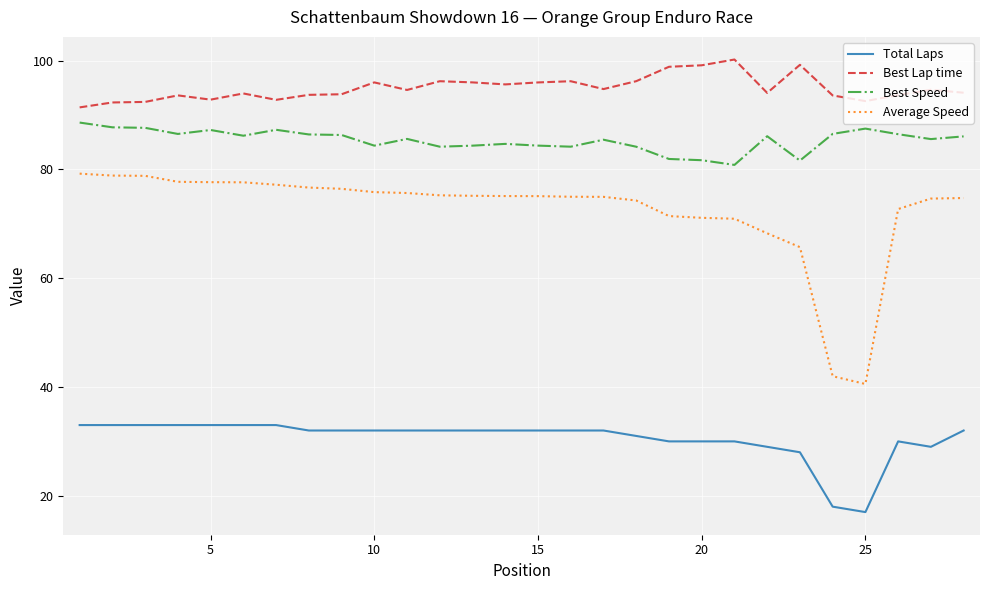

True or false: Best Speed and Average Speed cross at least once.

False